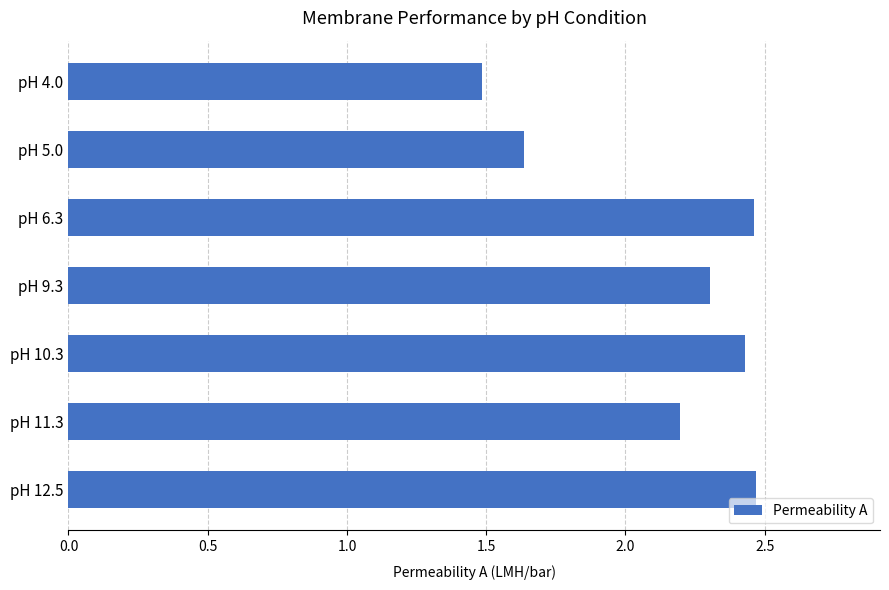

What is the average value?

2.1